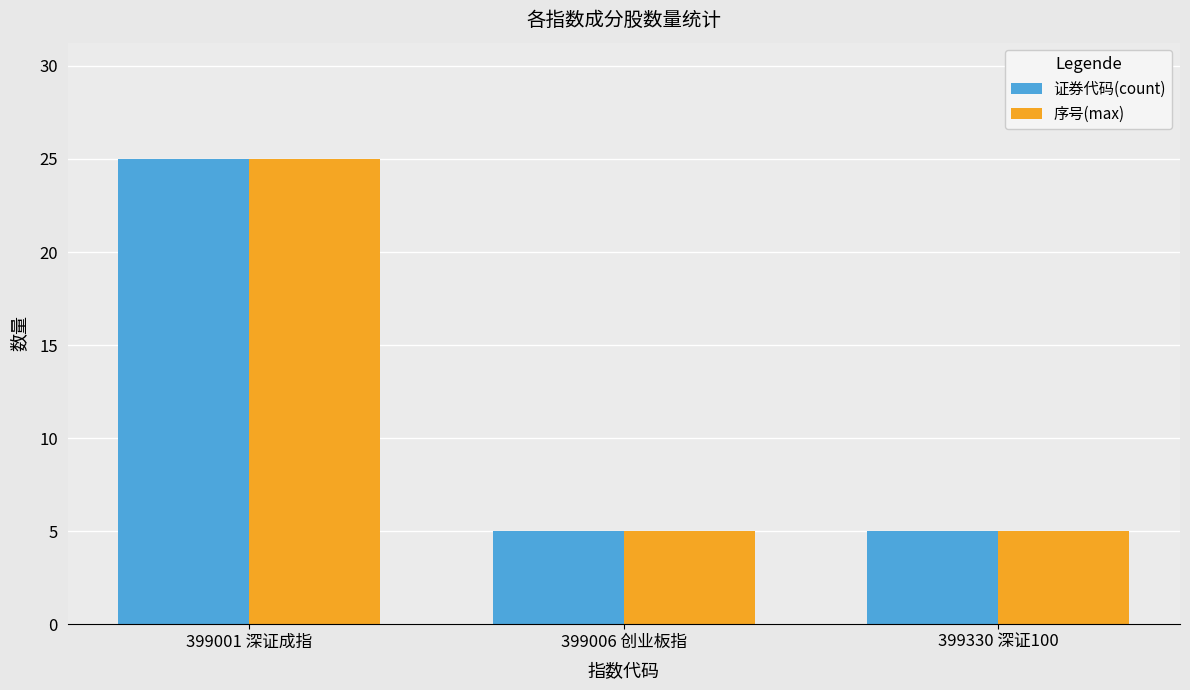

What is the difference between the 序号(max) values at 399001 深证成指 and 399006 创业板指?

20